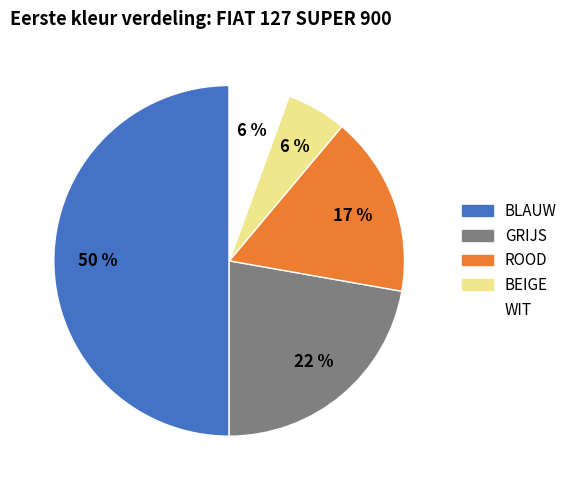

Which slice is the largest?

BLAUW